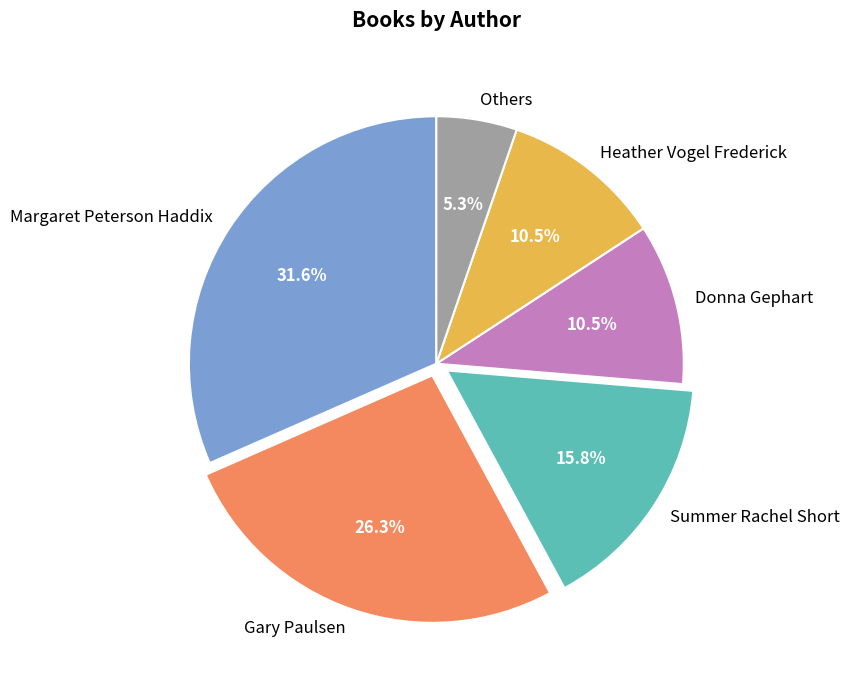

True or false: Margaret Peterson Haddix accounts for 38% of the total.

False